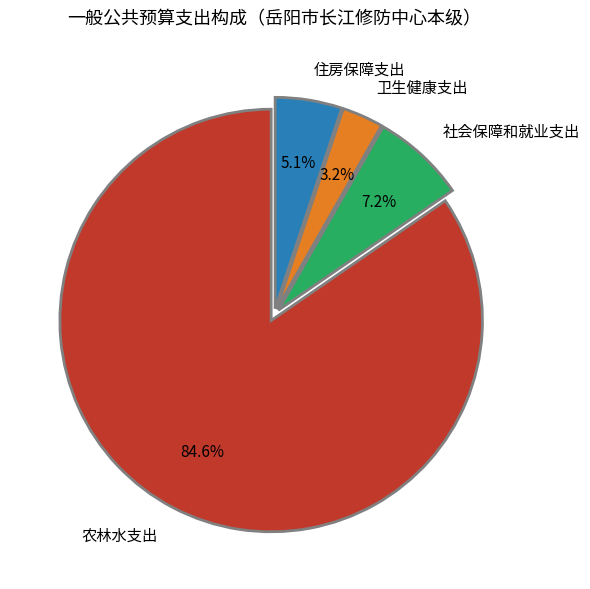

To the nearest percent, what percentage of the pie is 住房保障支出?

5%